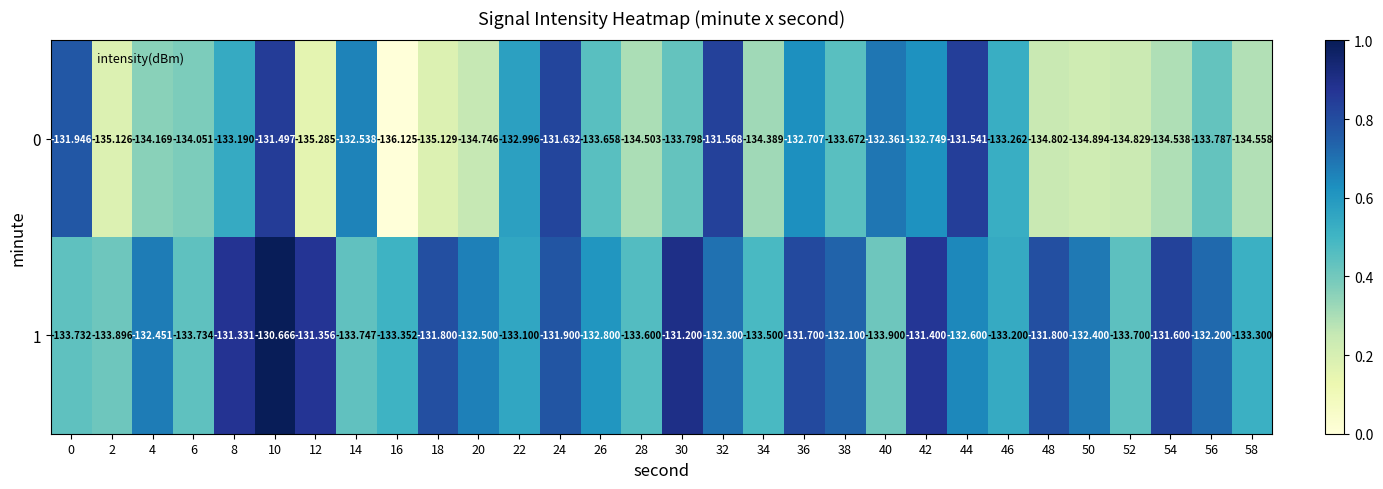

Rank the series by their average value, from lowest to highest.

0, 1